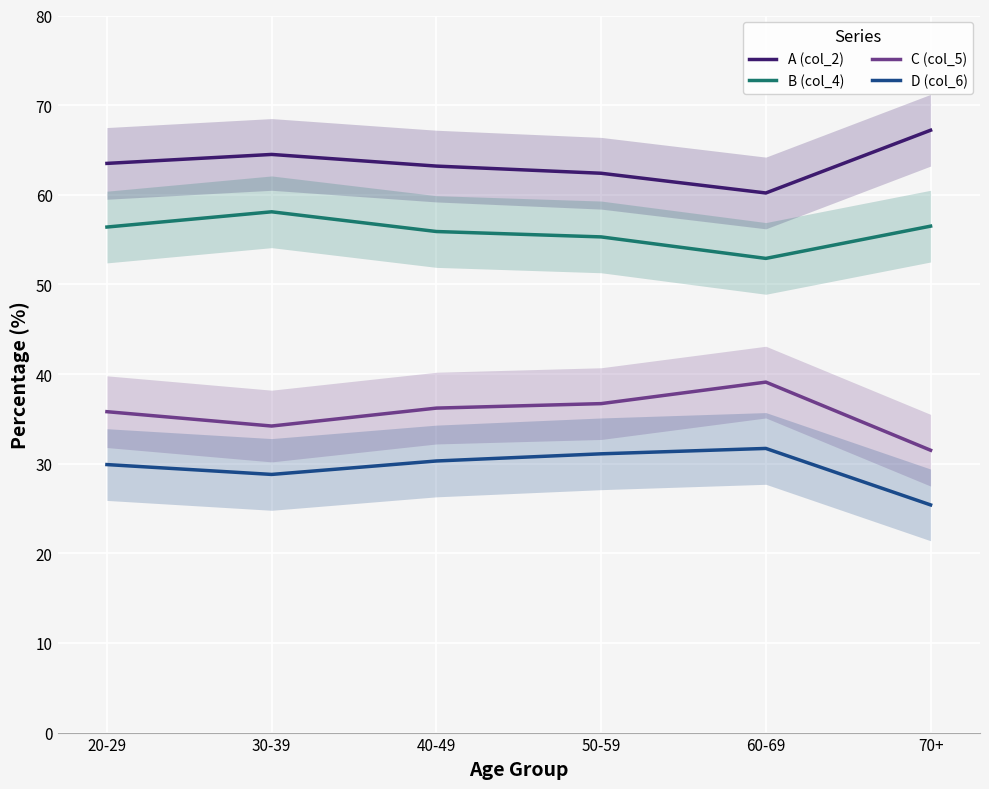

List the series in order of their peak value, lowest first.

D (col_6), C (col_5), B (col_4), A (col_2)